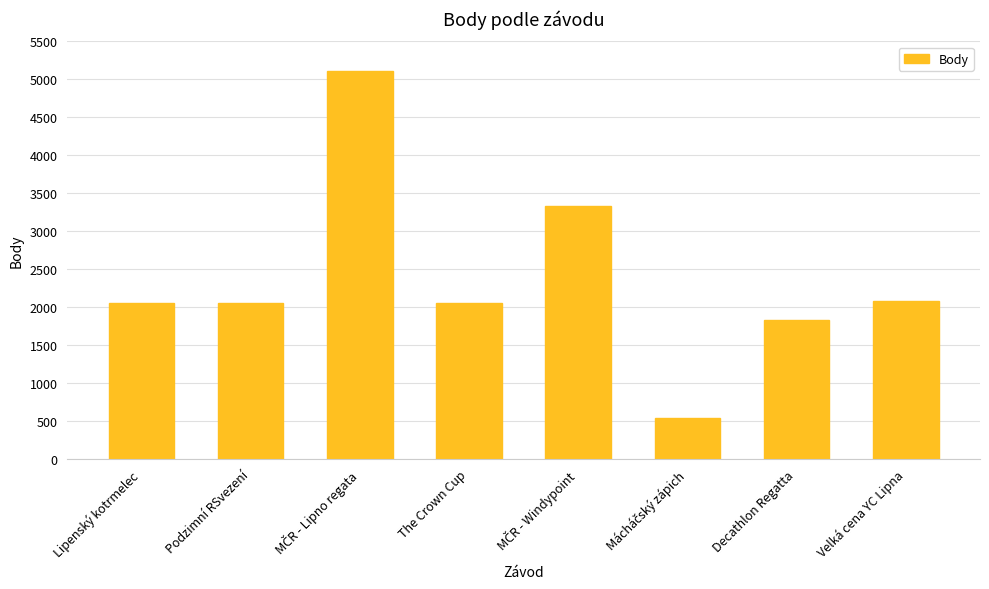

What is the difference between the maximum and minimum values?

4566